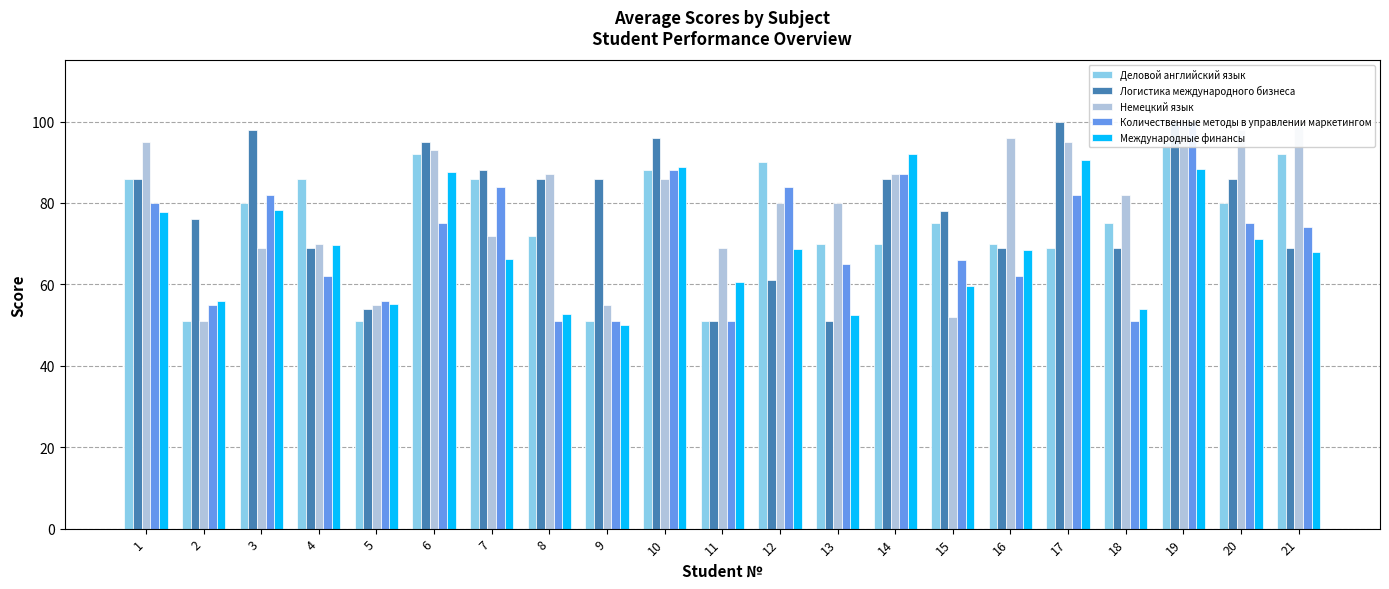

Where is Немецкий язык nearest to the value 75?

7